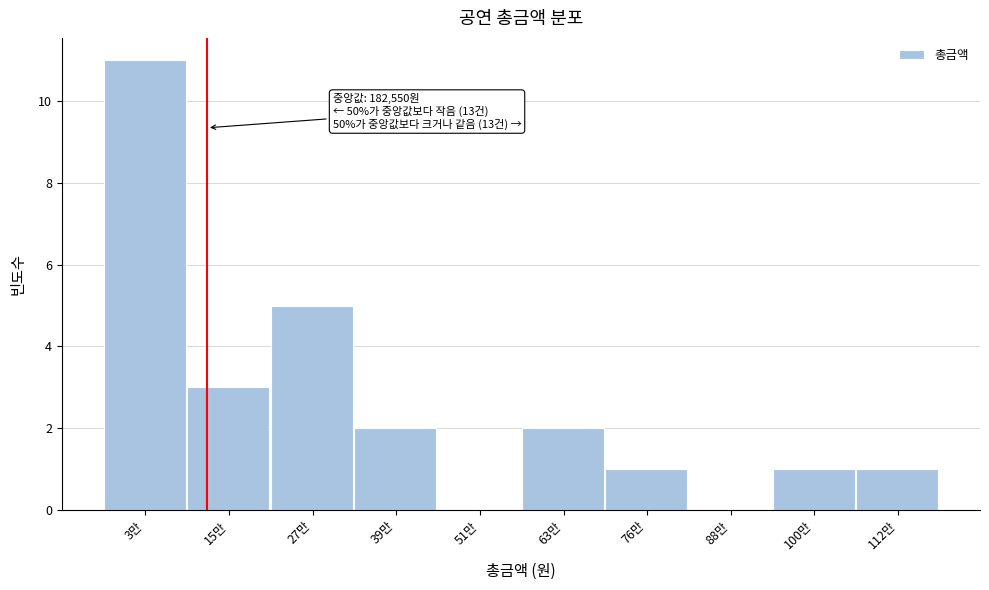

Reading right to left, extract all data points from this chart.

112만=1	100만=1	88만=0	76만=1	63만=2	51만=0	39만=2	27만=5	15만=3	3만=11